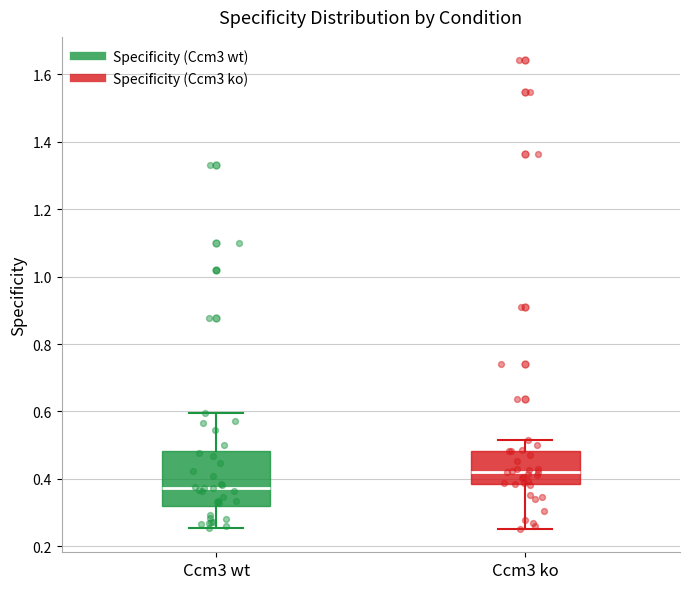

Comparing the boxes themselves (not the whiskers), which one is the tallest?

Ccm3 wt